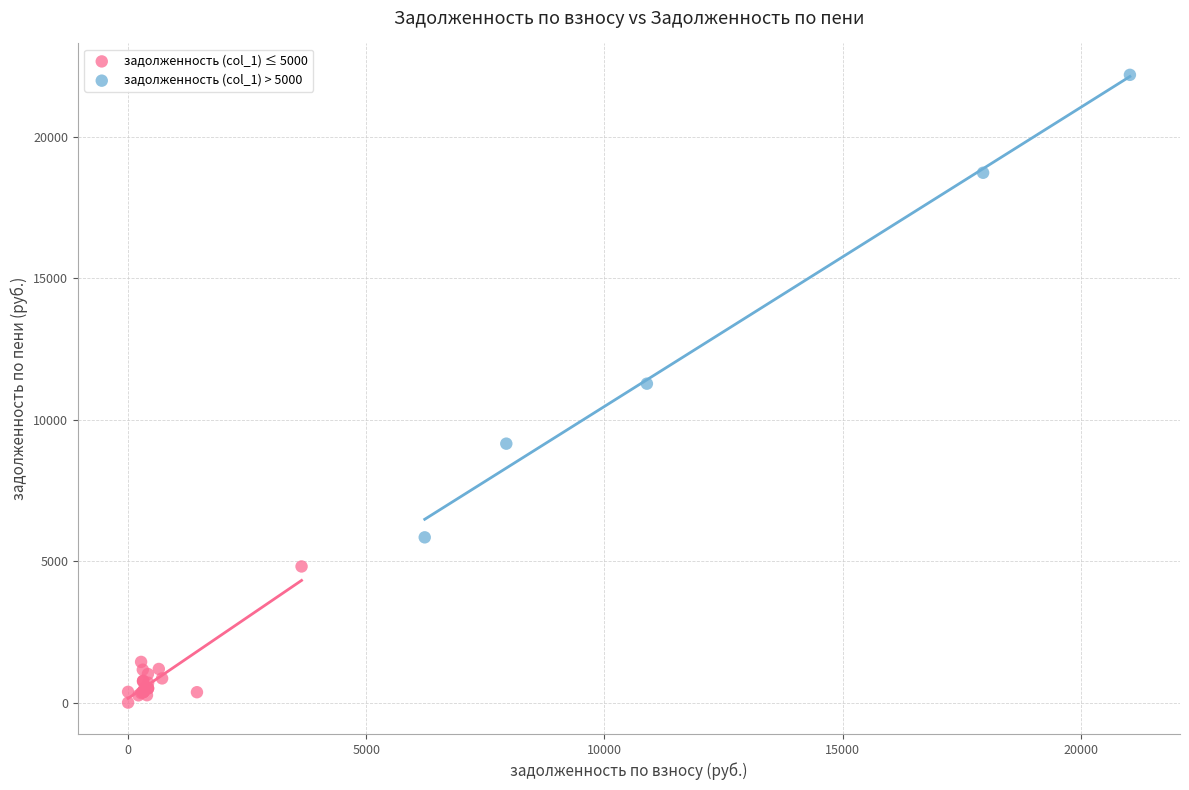

What are all the series names shown in the legend?

задолженность (col_1) ≤ 5000, задолженность (col_1) > 5000